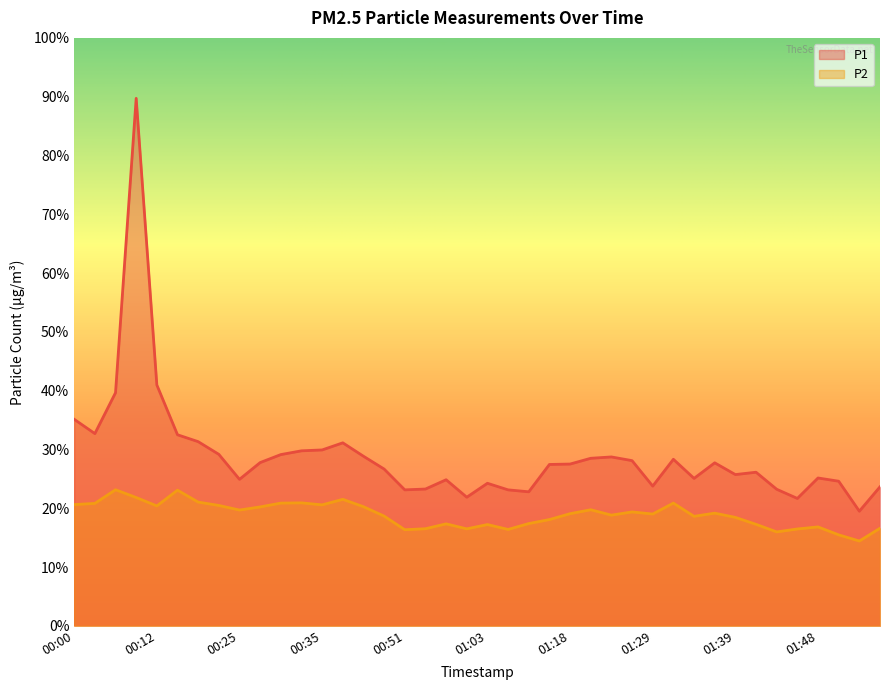

Where is P1 nearest to the value 54?

00:12